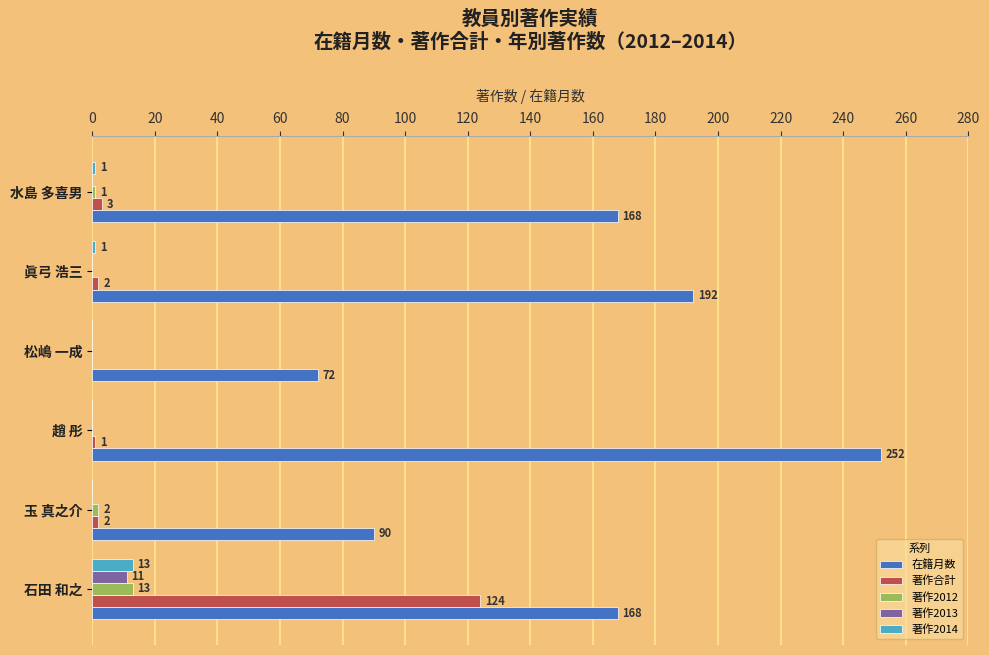

What is the maximum value for 著作合計?

124